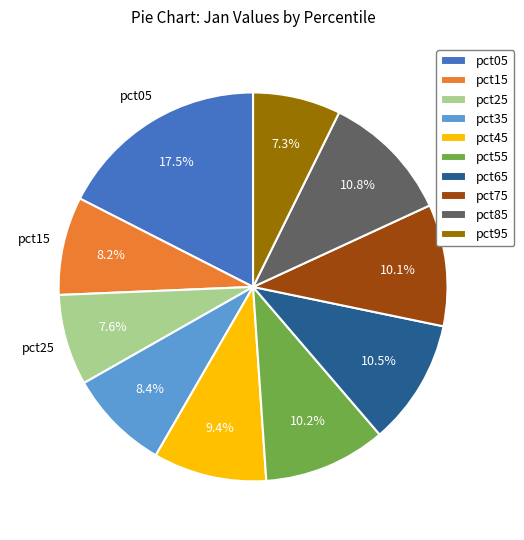

True or false: pct25 accounts for 8% of the total.

True